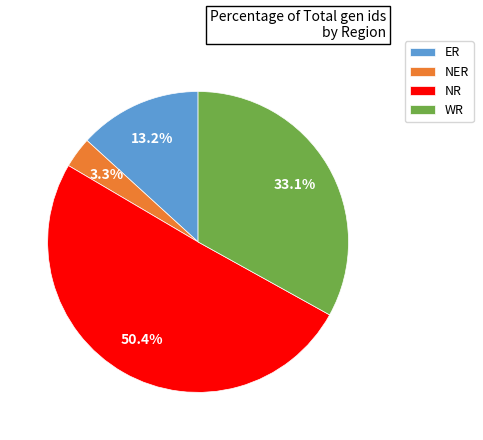

Which has a higher value, ER or NR?

NR